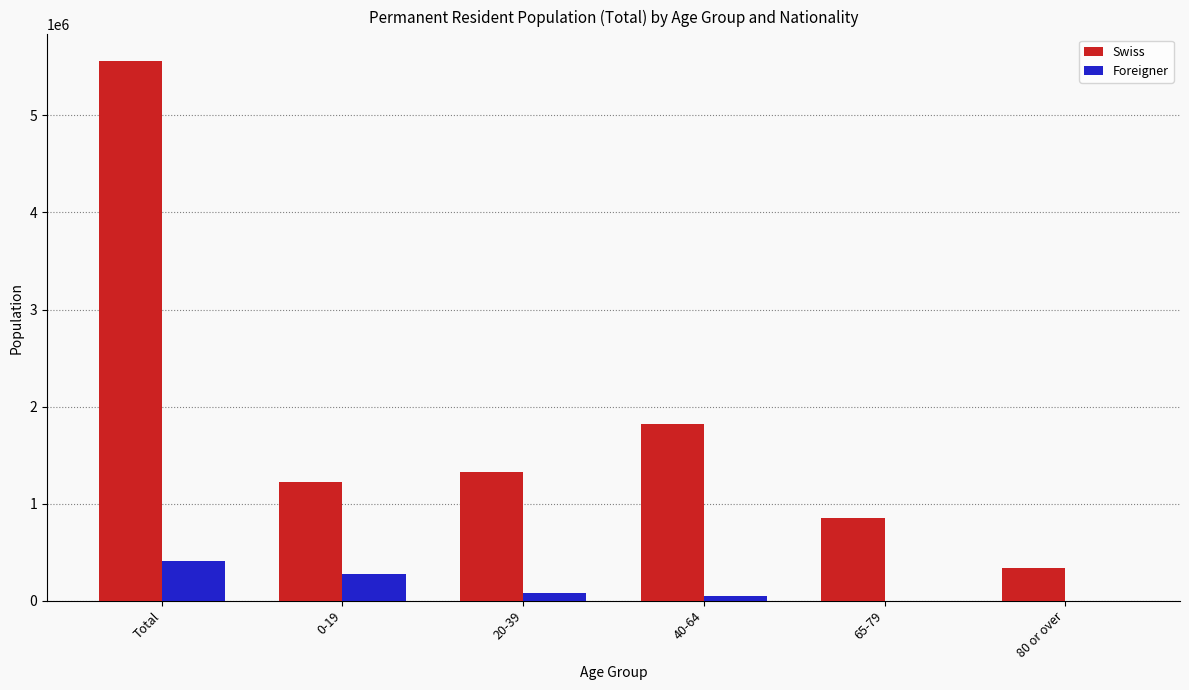

How many categories are shown in the chart?

6